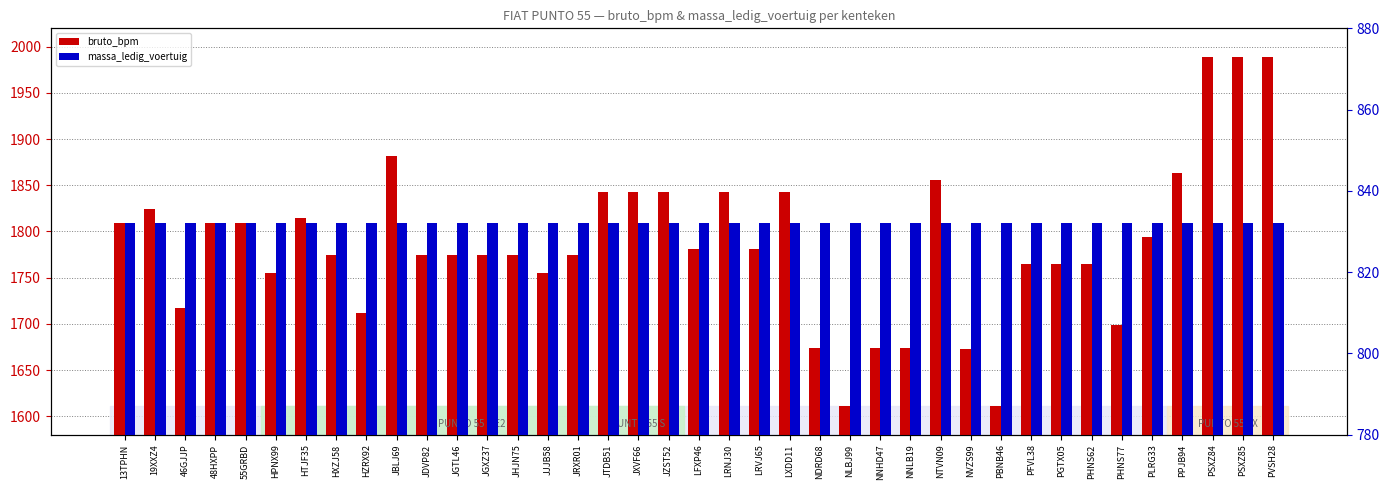

The value of bruto_bpm at JTDB51 is 2648. True or false?

False